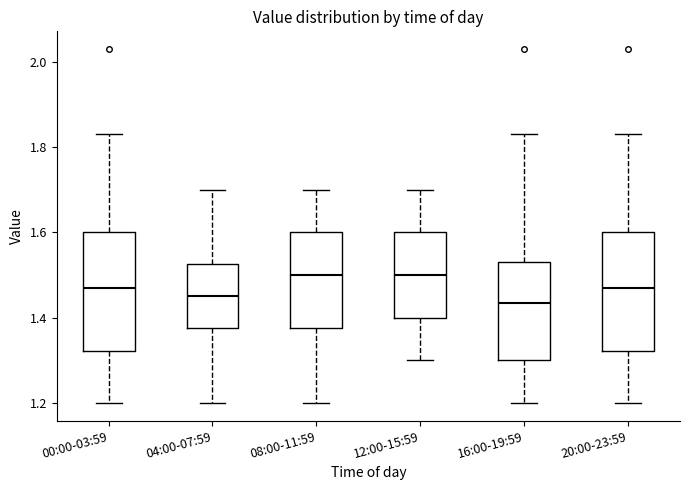

Reading left to right, transcribe this box plot: for each box, give where its median line is, the range the box spans, and where its two whiskers end, as read against the y-axis. The values are not printed on the chart, so give them approximately, as read against the axis.

00:00-03:59: median 1.48, box 1.32 to 1.60, whiskers 1.20 to 1.84
04:00-07:59: median 1.46, box 1.38 to 1.52, whiskers 1.20 to 1.70
08:00-11:59: median 1.50, box 1.38 to 1.60, whiskers 1.20 to 1.70
12:00-15:59: median 1.50, box 1.40 to 1.60, whiskers 1.30 to 1.70
16:00-19:59: median 1.44, box 1.30 to 1.54, whiskers 1.20 to 1.84
20:00-23:59: median 1.48, box 1.32 to 1.60, whiskers 1.20 to 1.84